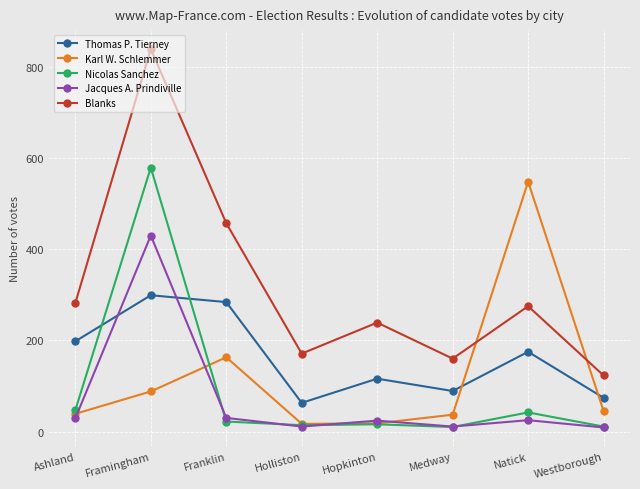

What are all the series names shown in the legend?

Thomas P. Tierney, Karl W. Schlemmer, Nicolas Sanchez, Jacques A. Prindiville, Blanks